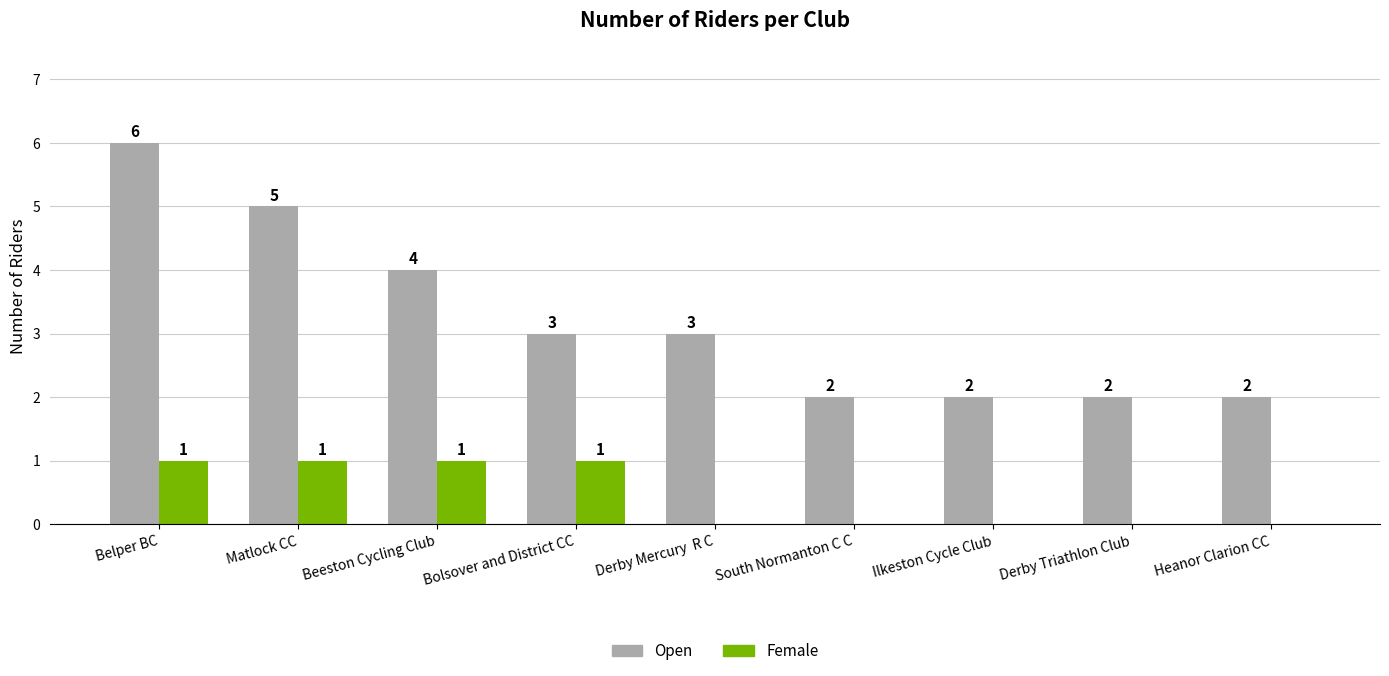

How many values in the Female series exceed 0?

4